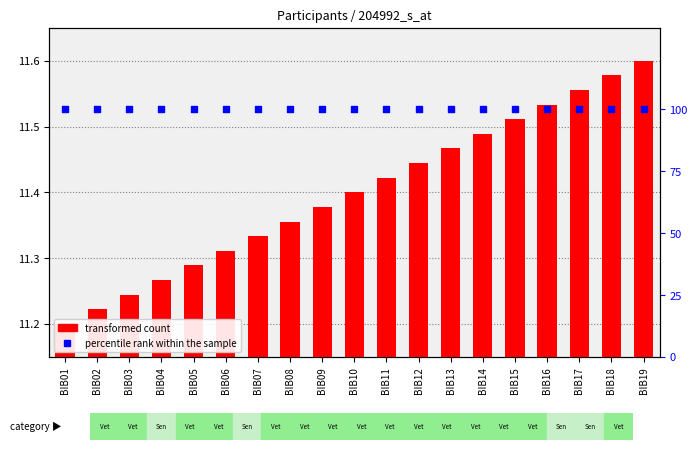

What is the total value across all series at BIB06?

111.3